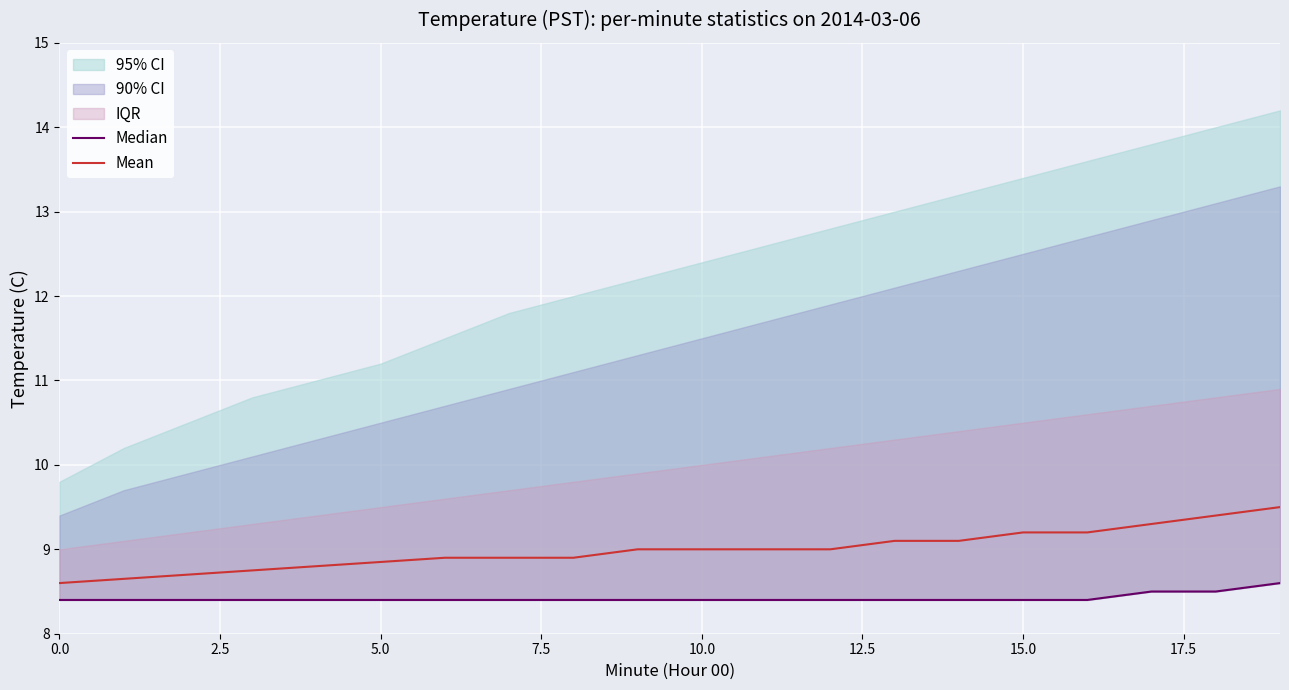

List the series in order of their overall mean, highest first.

Mean, Median